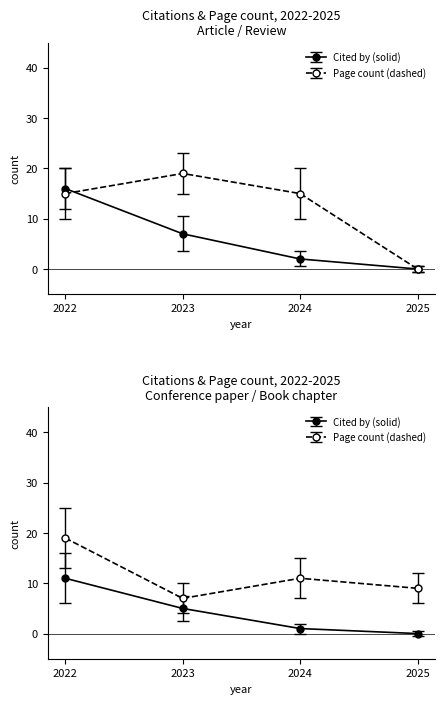

The Page count (dashed) series shows 19 at 2023. True or false?

True